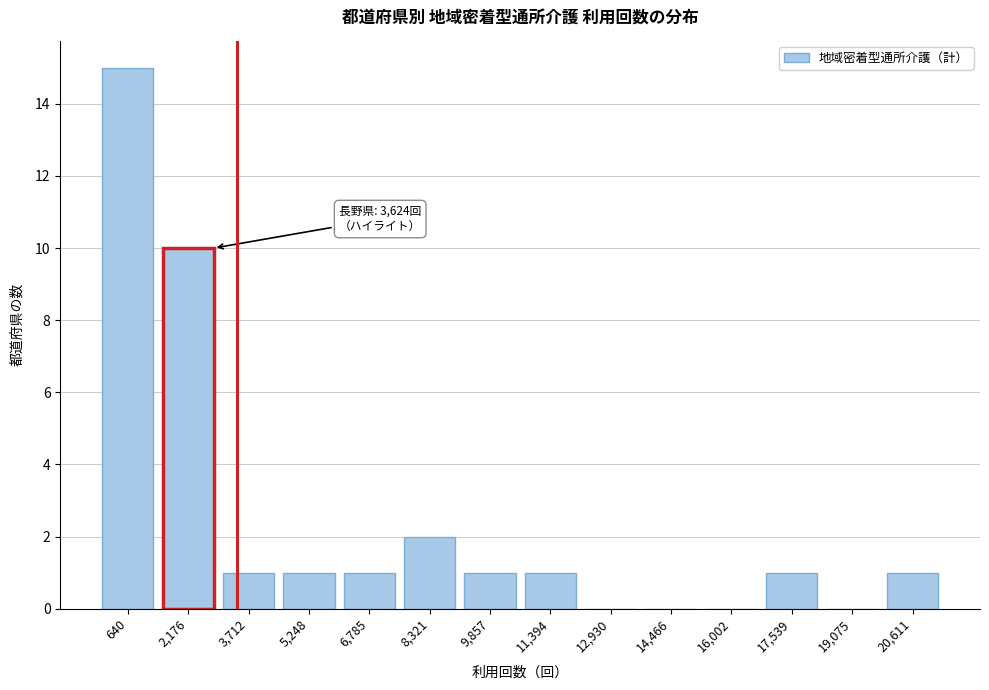

Reading left to right, transcribe all the data shown in this chart.

640=15	2,176=10	3,712=1	5,248=1	6,785=1	8,321=2	9,857=1	11,394=1	12,930=0	14,466=0	16,002=0	17,539=1	19,075=0	20,611=1